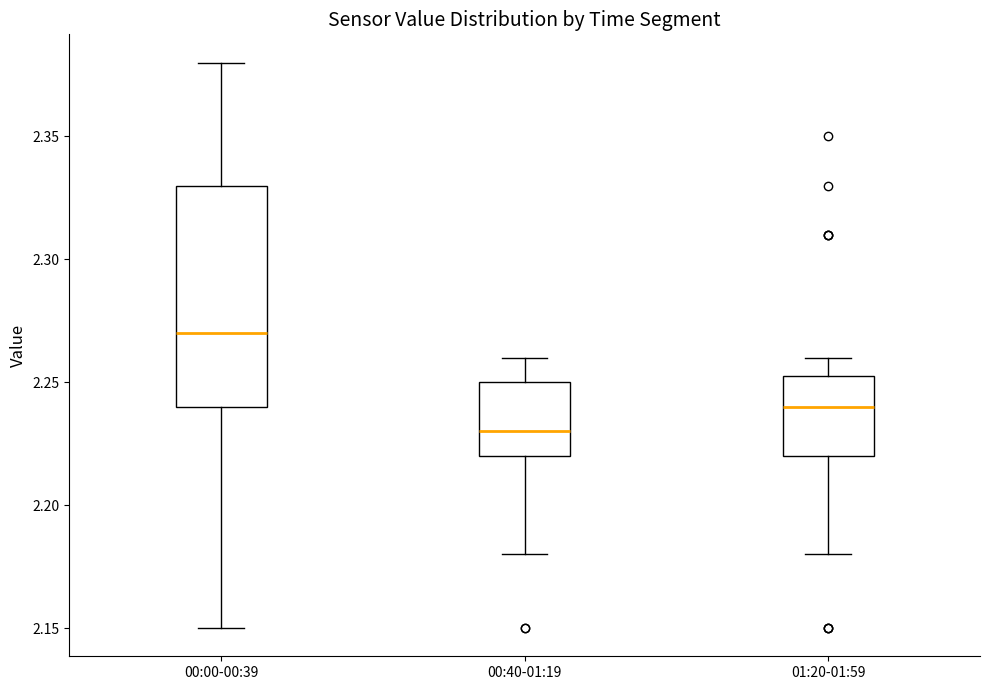

Which box is the tallest, from its lower edge to its upper edge?

00:00-00:39